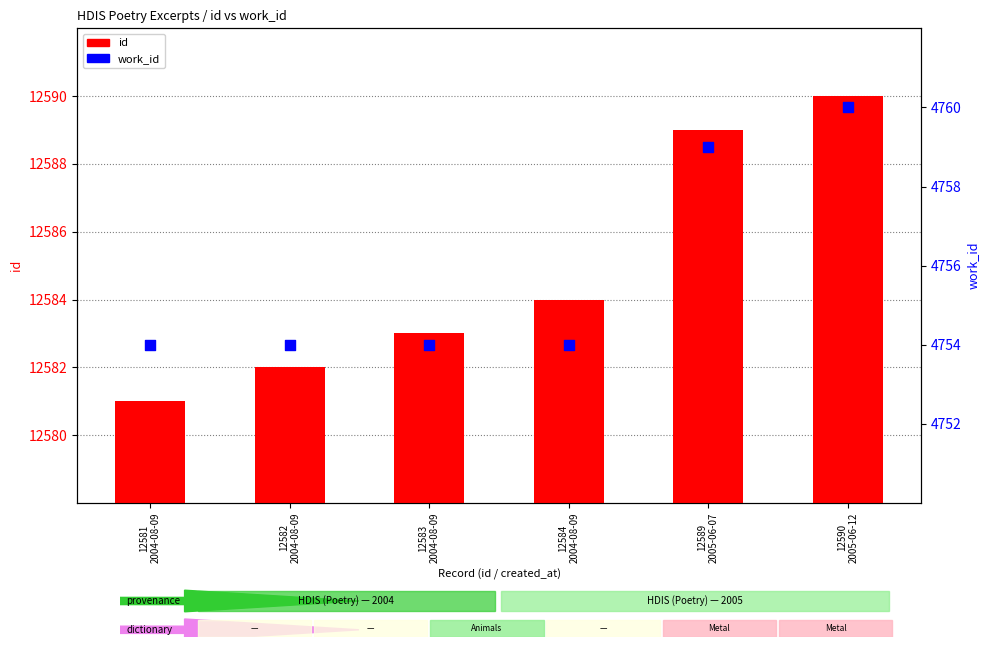

Which series contains the highest Y value?

id